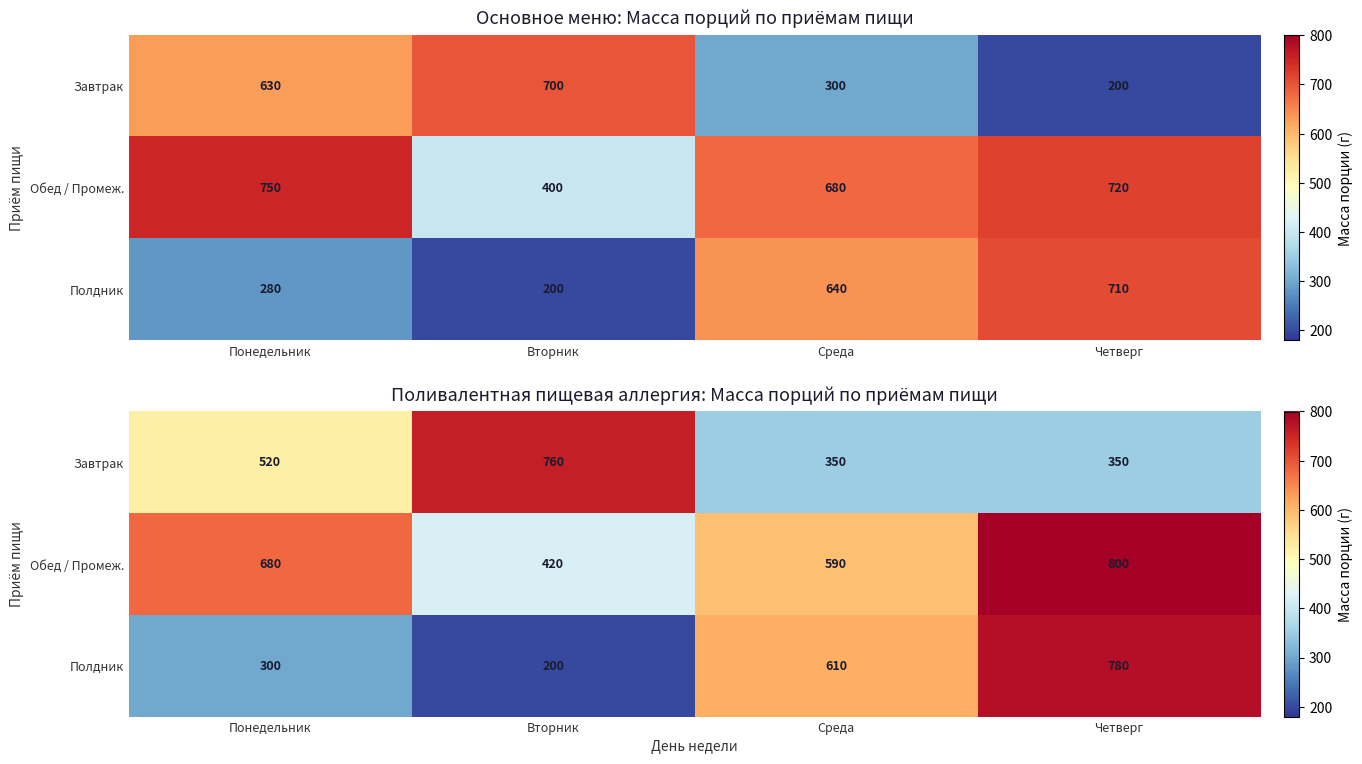

Which series changed the most between Вторник and Четверг?

Полдник